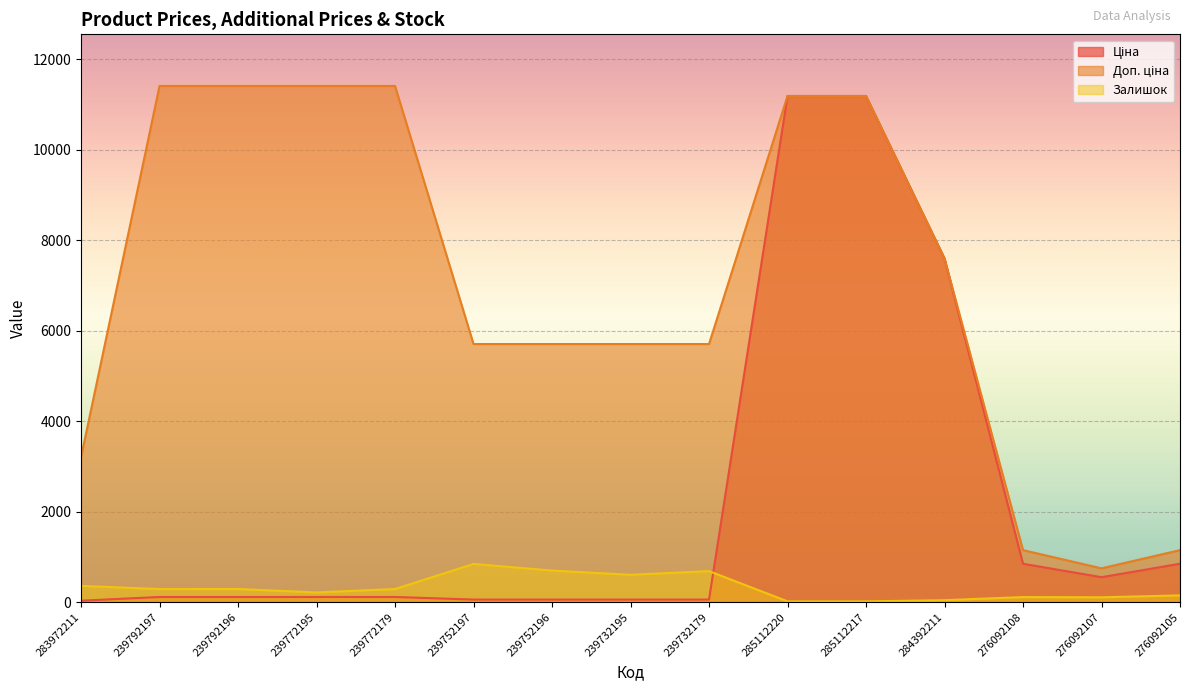

Is it true that Ціна equals 16256.2 at 285112217?

False